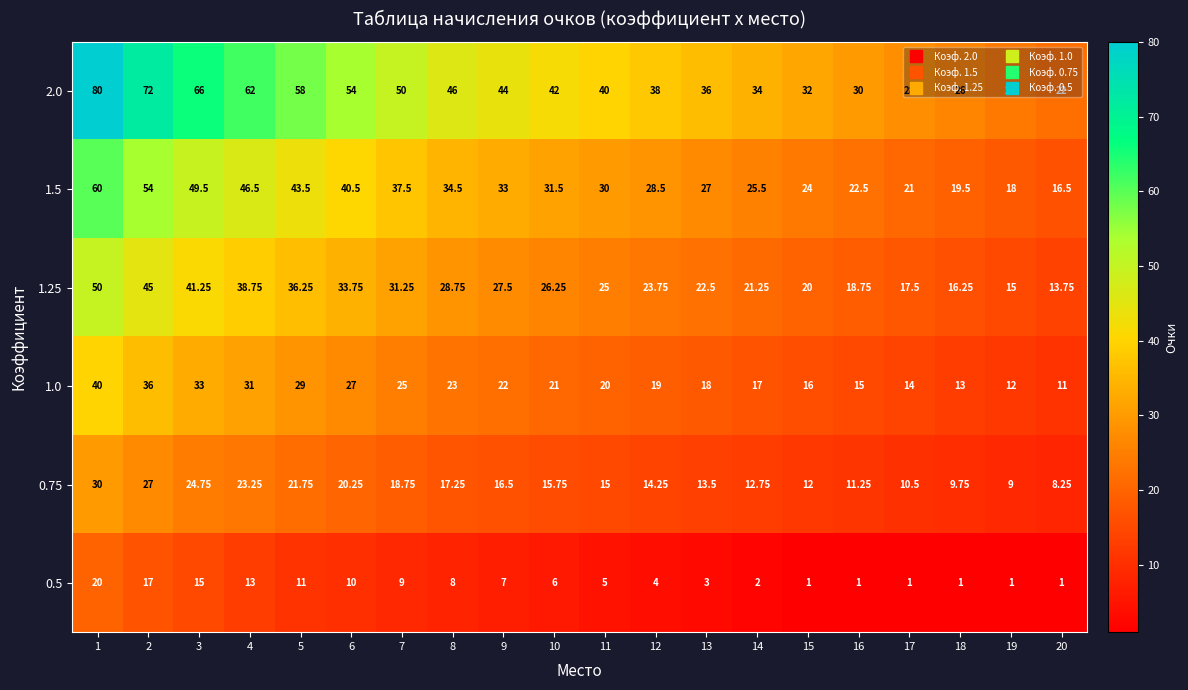

Is the value of 0.75 at 3 greater than the value of 0.5 at 5?

Yes